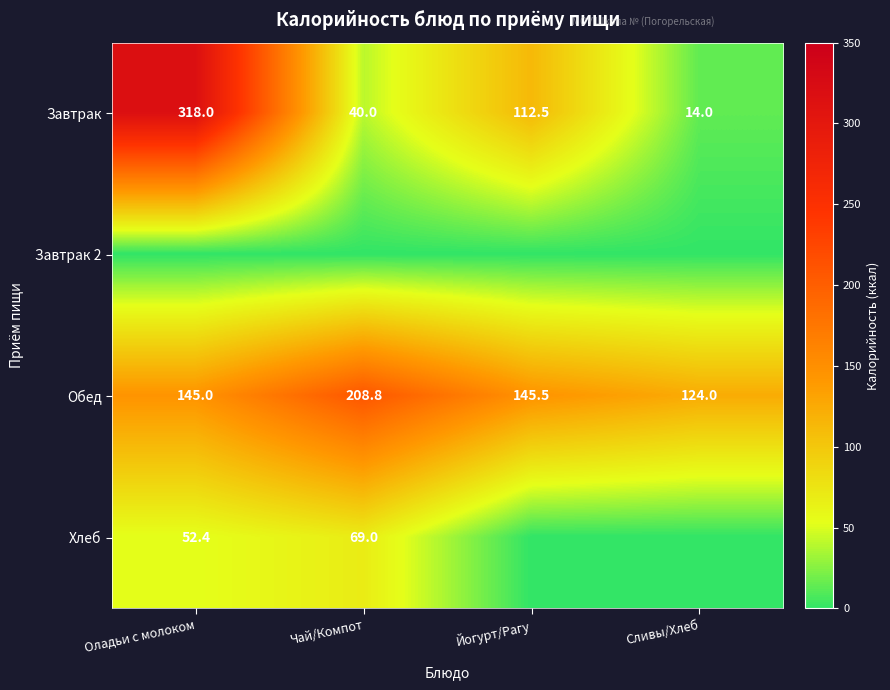

At how many categories does at least one series exceed 240?

1